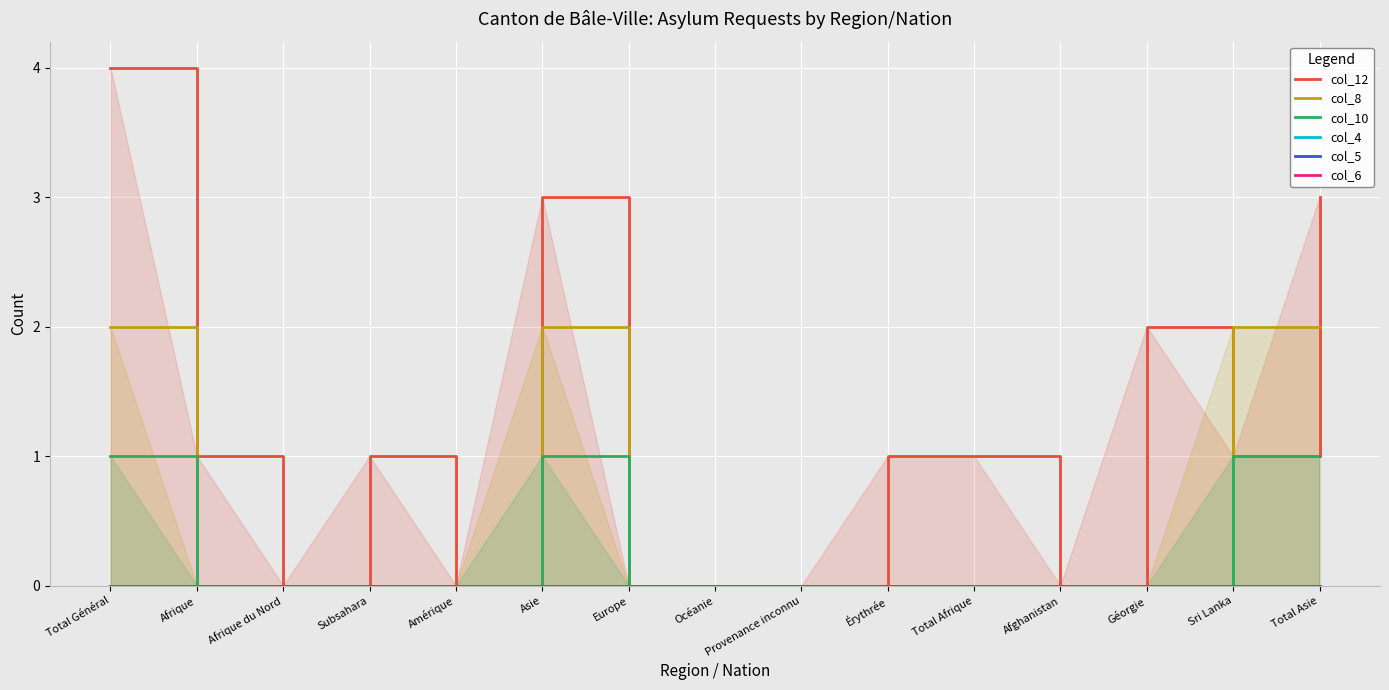

True or false: col_5 has more than 1 interior local peaks.

False